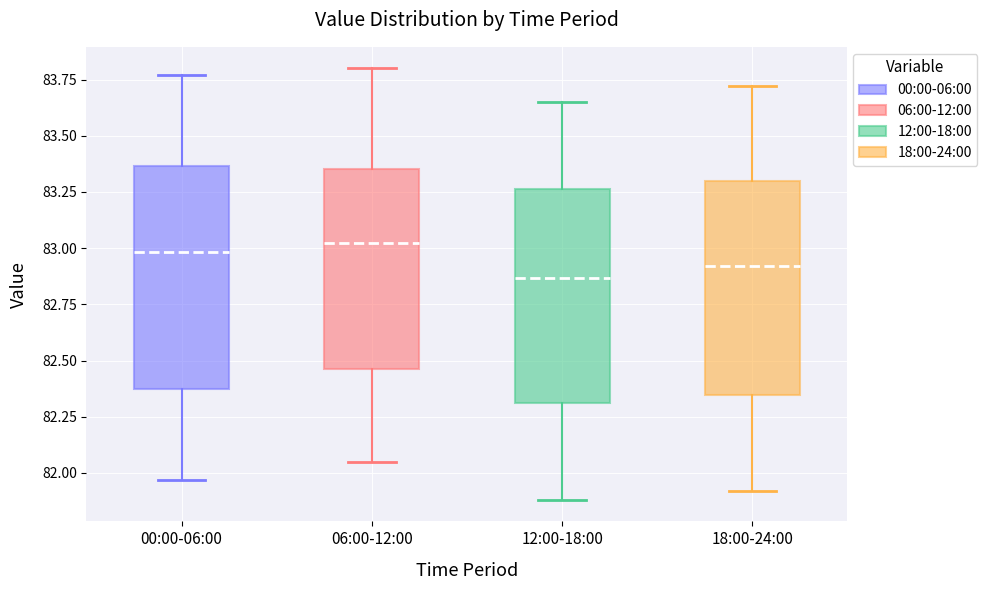

Reading left to right, transcribe this box plot: for each box, give where its median line is, the range the box spans, and where its two whiskers end, as read against the y-axis. The values are not printed on the chart, so give them approximately, as read against the axis.

00:00-06:00: median 83.00, box 82.35 to 83.35, whiskers 81.95 to 83.75
06:00-12:00: median 83.05, box 82.45 to 83.35, whiskers 82.05 to 83.80
12:00-18:00: median 82.85, box 82.30 to 83.25, whiskers 81.90 to 83.65
18:00-24:00: median 82.90, box 82.35 to 83.30, whiskers 81.90 to 83.70